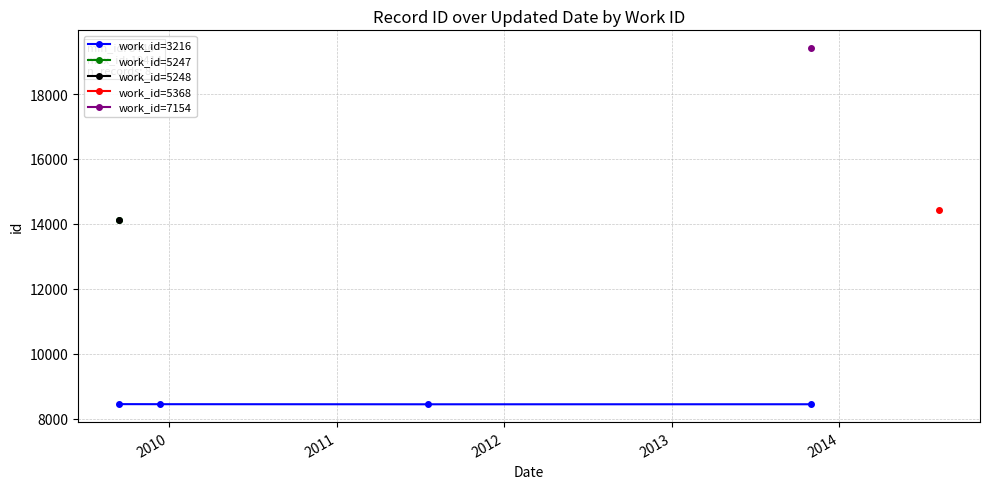

Does the chart have visible grid lines?

Yes